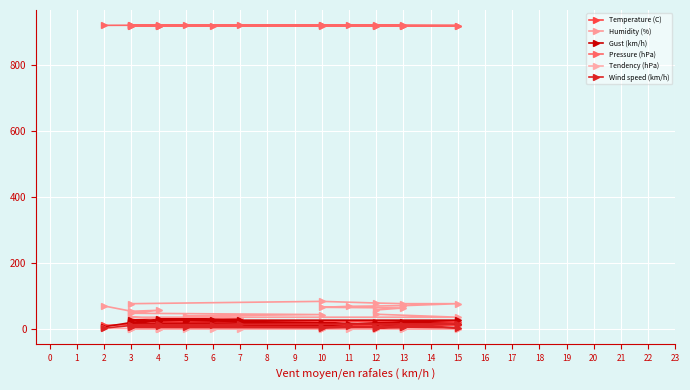

What are all the series names shown in the legend?

Temperature (C), Humidity (%), Gust (km/h), Pressure (hPa), Tendency (hPa), Wind speed (km/h)